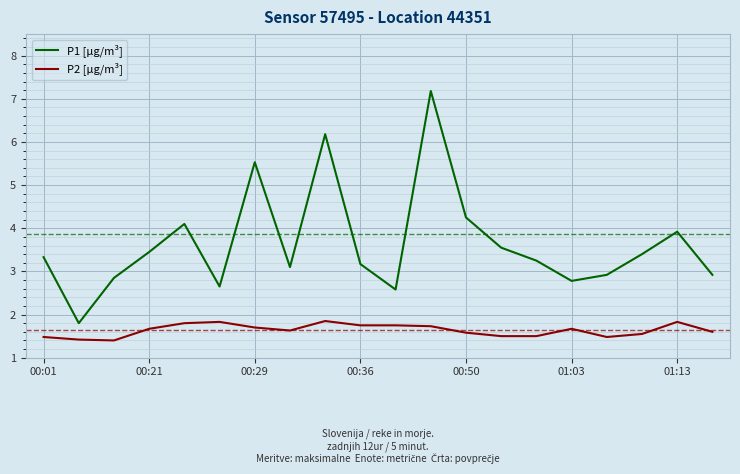

List the series in order of their peak value, highest first.

P1 [µg/m³], P2 [µg/m³]